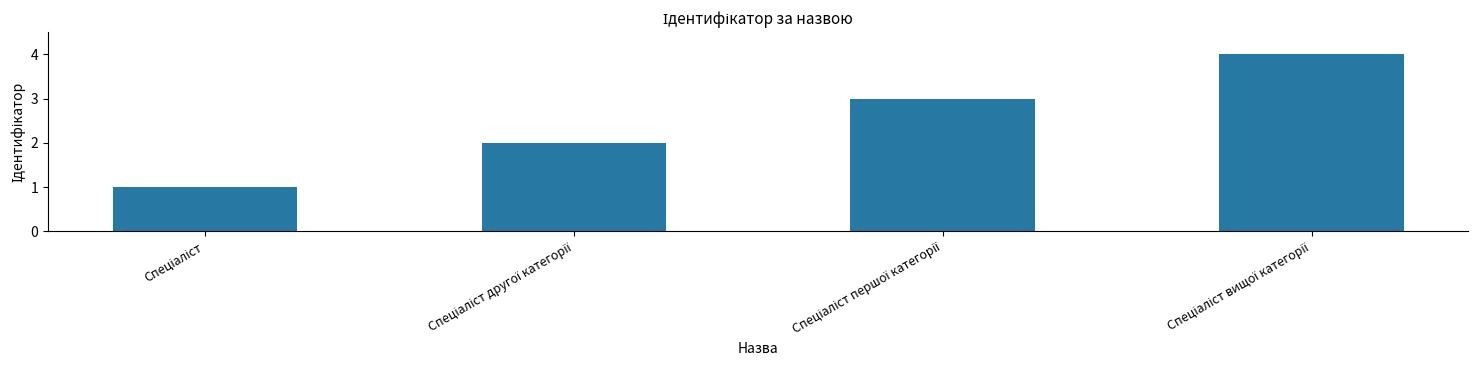

What is the difference between the maximum and minimum values?

3